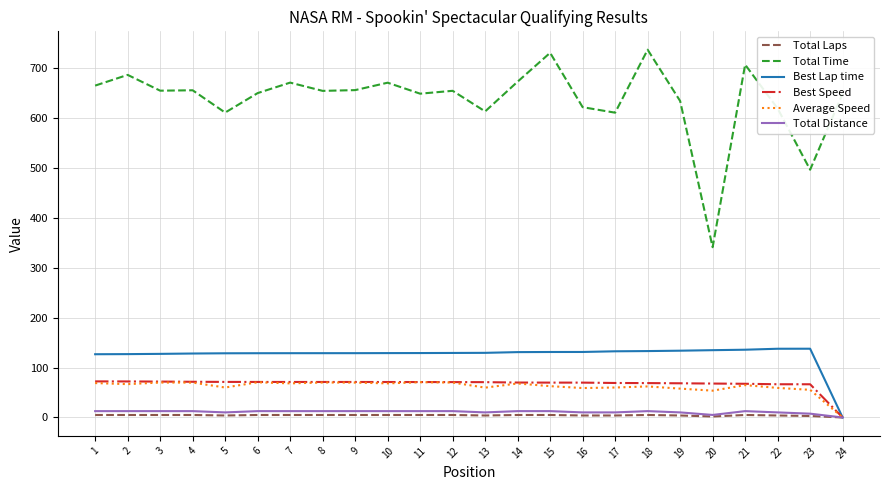

How many series are shown in this chart?

6